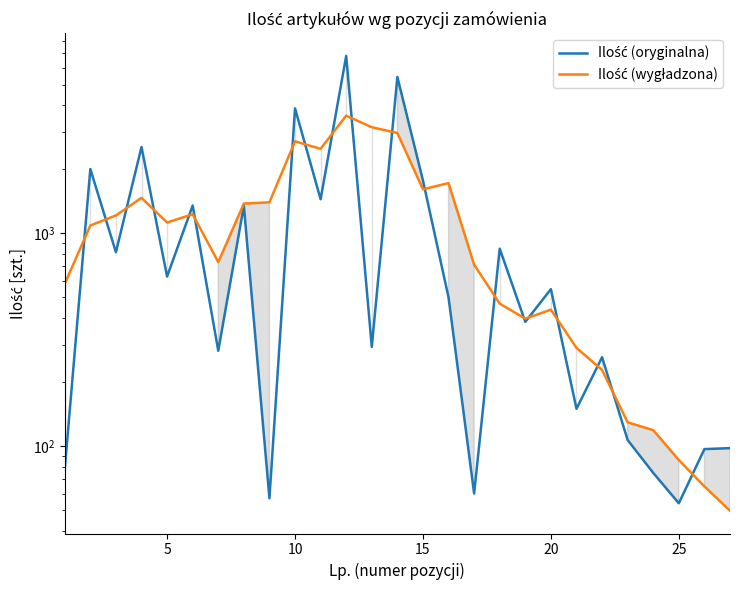

Is the value of Ilość (oryginalna) at 23 greater than the value of Ilość (wygładzona) at 11?

No